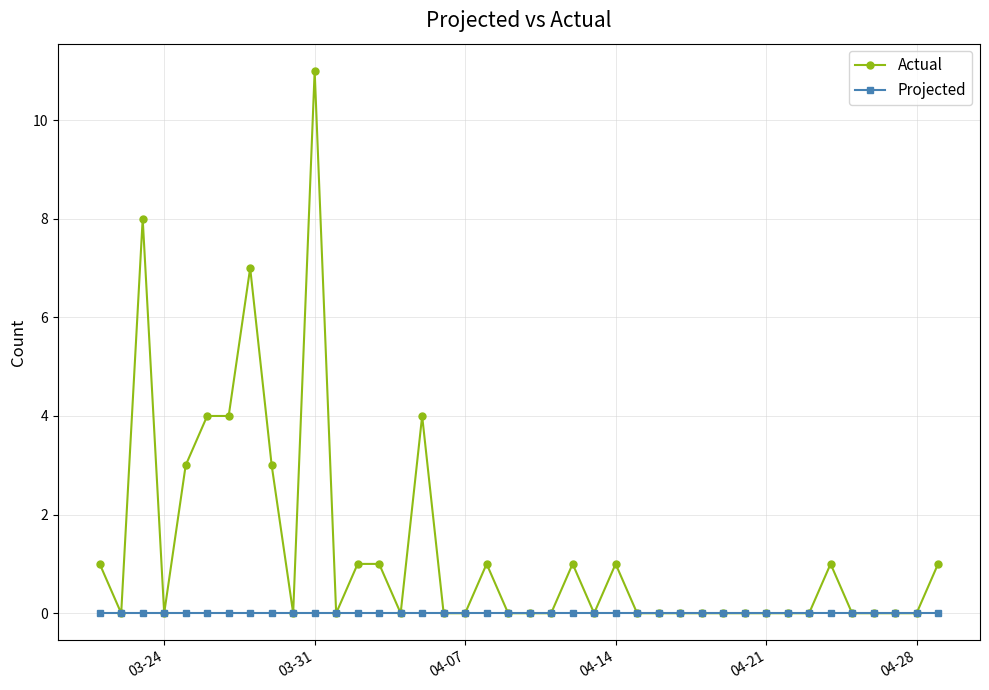

Count the number of data series in this chart.

2